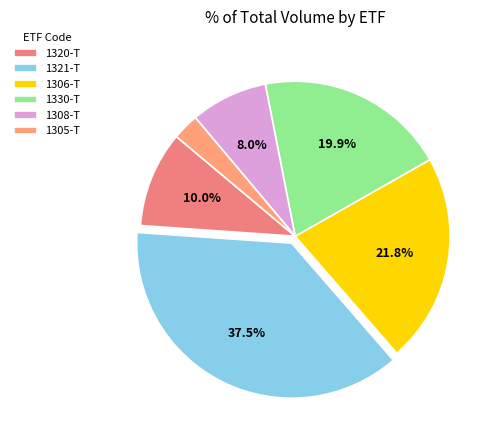

Rank the categories by value from highest to lowest.

1321-T, 1306-T, 1330-T, 1320-T, 1308-T, 1305-T